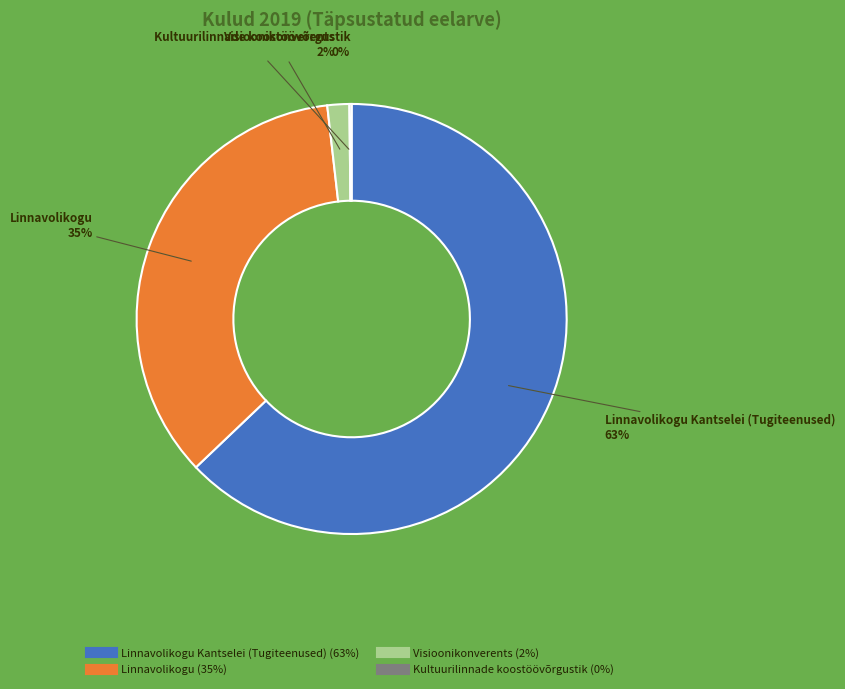

To the nearest percent, what is the average slice percentage?

25%